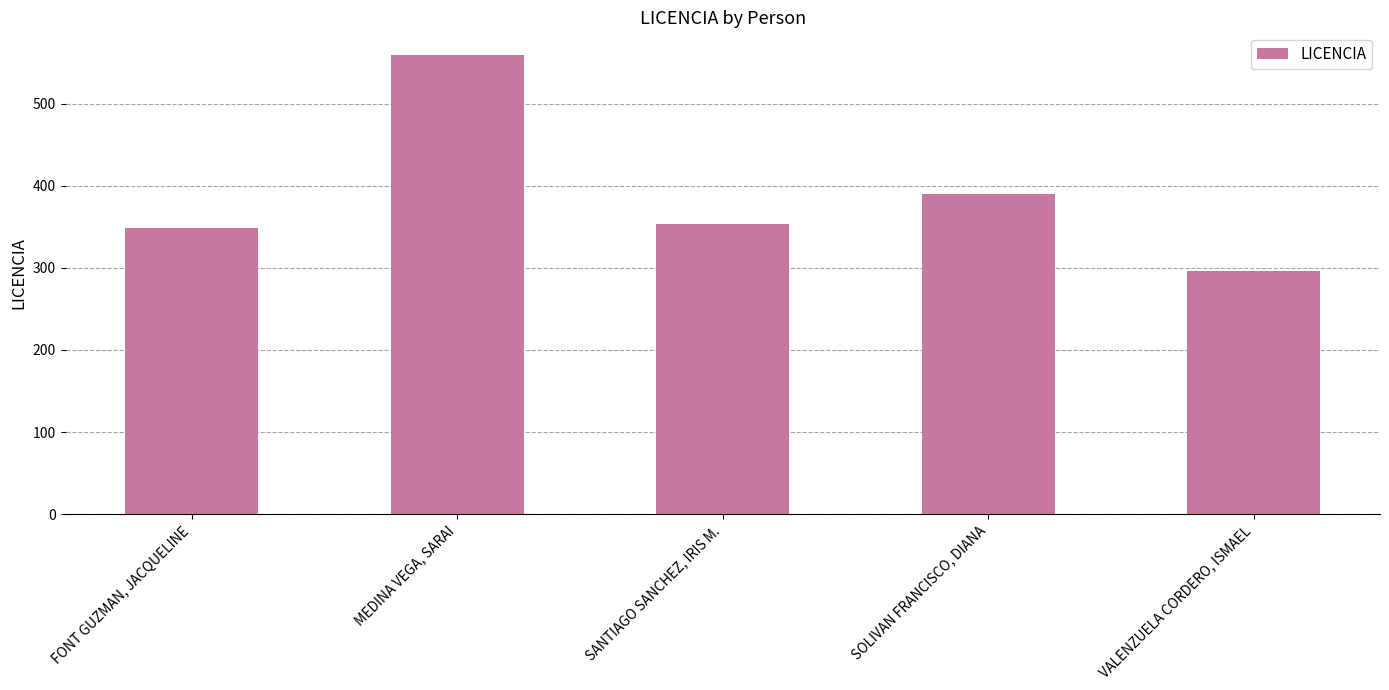

Reading left to right, what are all the values shown in this chart?

FONT GUZMAN, JACQUELINE=349	MEDINA VEGA, SARAI=559	SANTIAGO SANCHEZ, IRIS M.=354	SOLIVAN FRANCISCO, DIANA=390	VALENZUELA CORDERO, ISMAEL=296